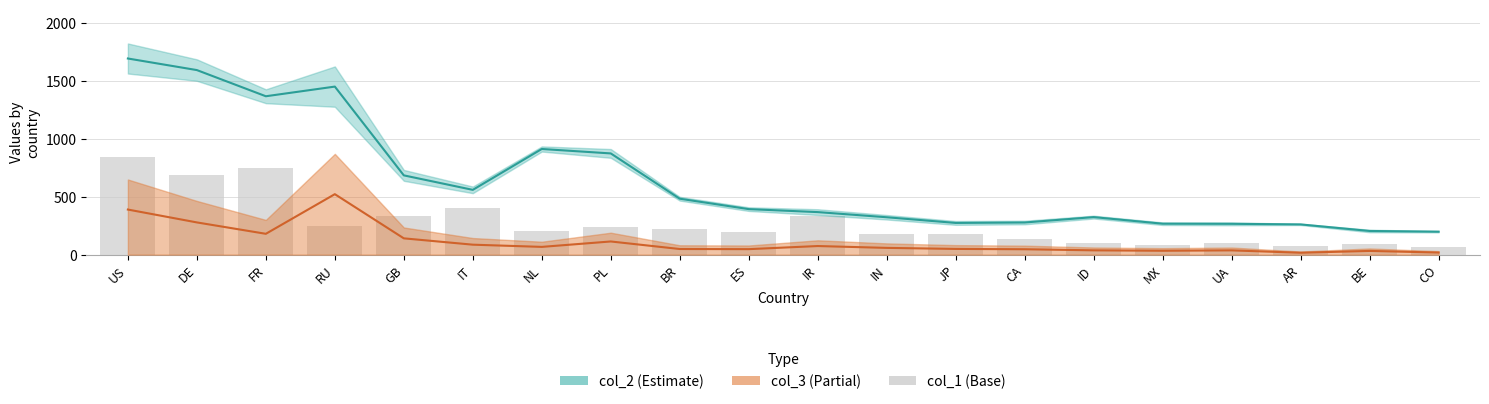

Is it true that the value at BR is 222.8?

True